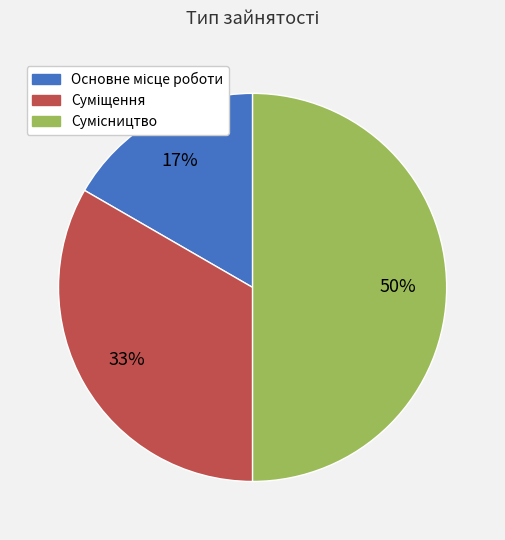

To the nearest percent, what is the average slice percentage?

33%